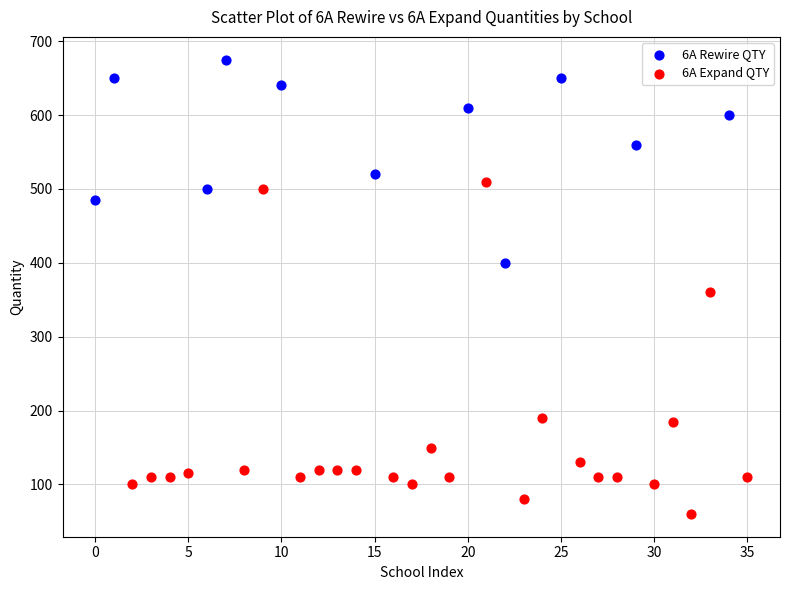

Which series has the widest spread of Y values?

6A Expand QTY